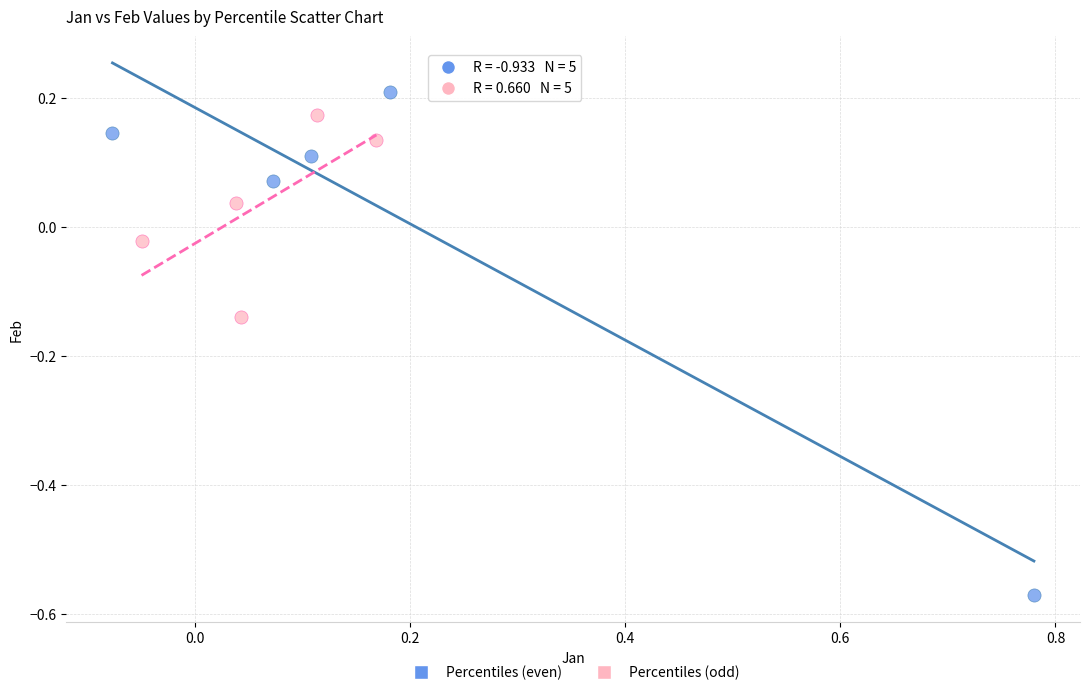

Which series has the largest Y range (max minus min)?

Percentiles (even)